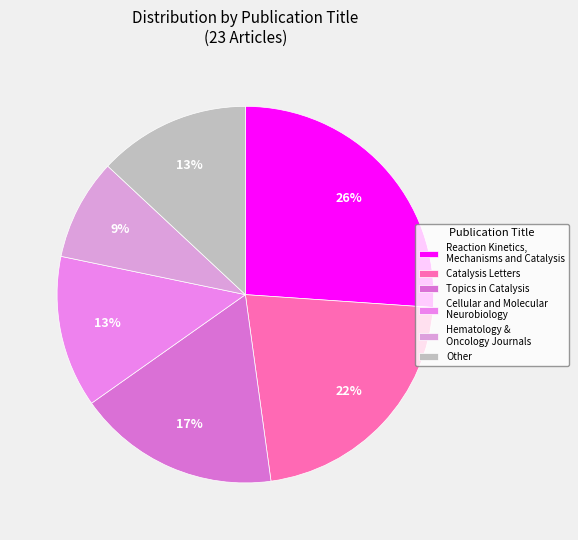

To the nearest percent, what is the average slice percentage?

17%